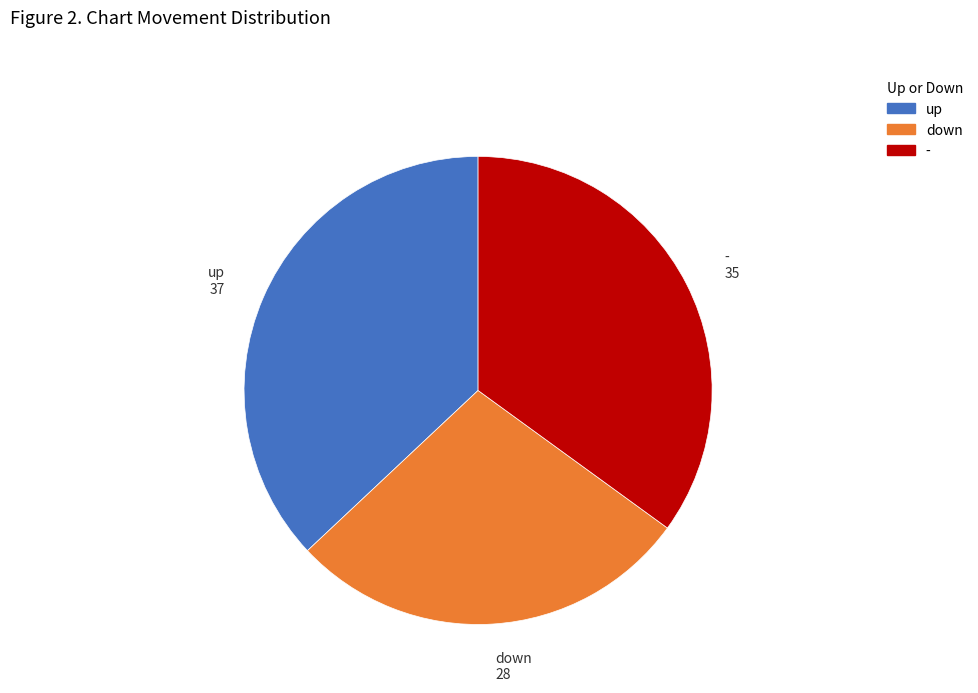

The up slice represents 37% of the pie. True or false?

True